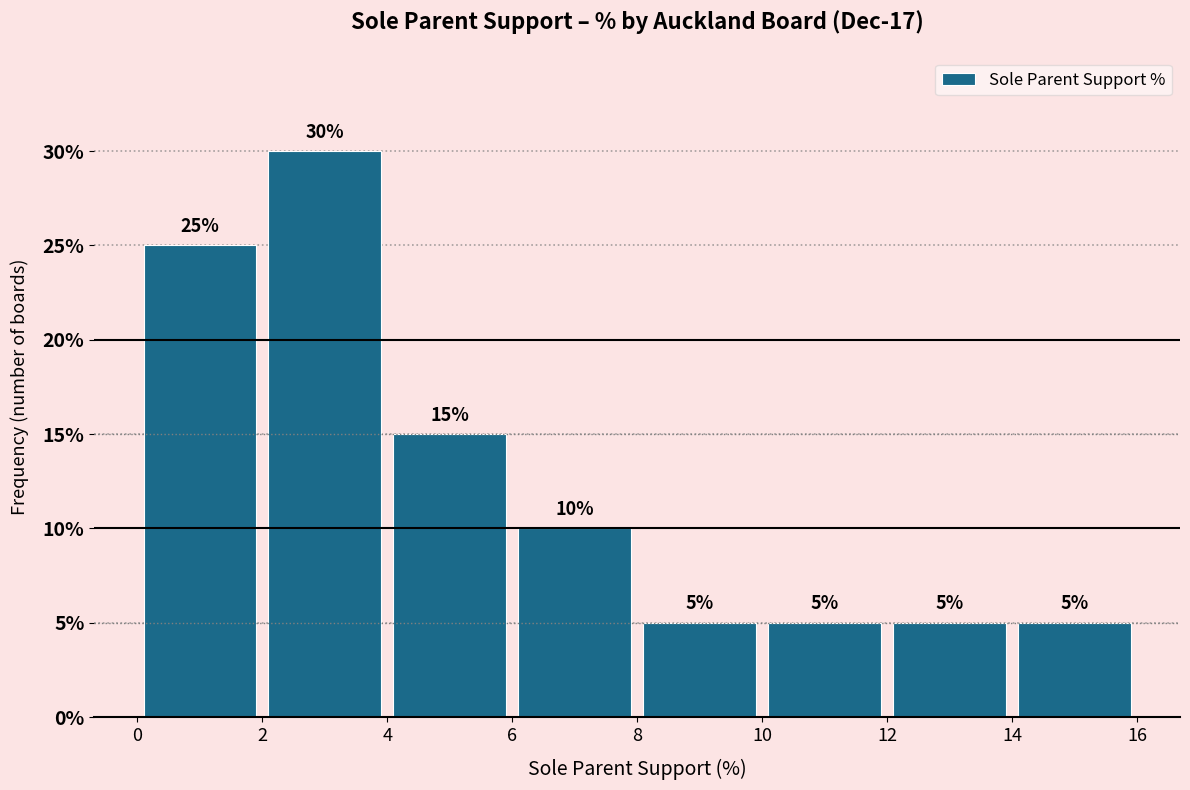

Reading left to right, list every bar in this chart as the range it spans on the x-axis followed by its height.

0 to 2: 25
2 to 4: 30
4 to 6: 15
6 to 8: 10
8 to 10: 5
10 to 12: 5
12 to 14: 5
14 to 16: 5